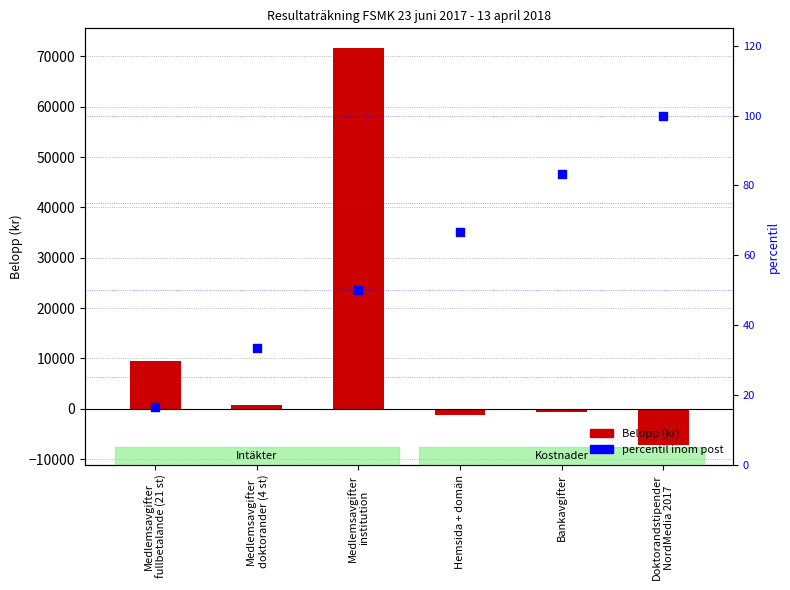

At which category is the sum across all series the highest?

Medlemsavgifter
institution